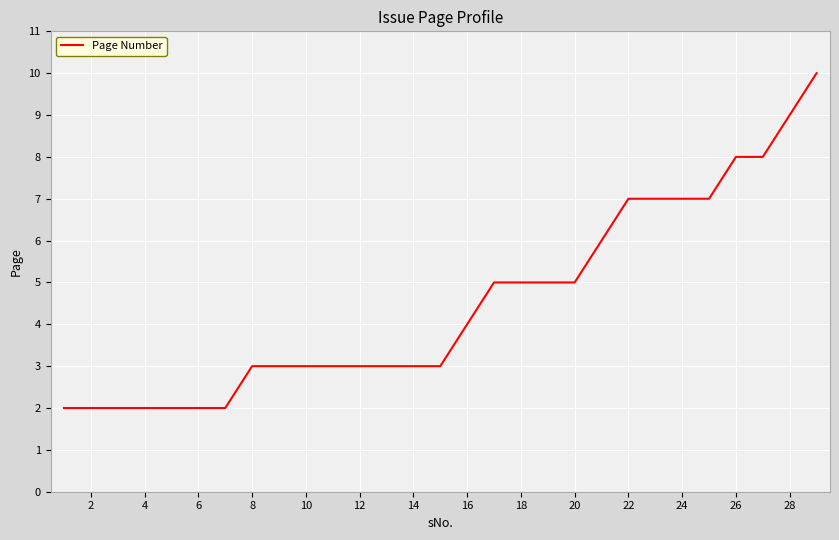

What is the difference between the maximum and minimum values?

8